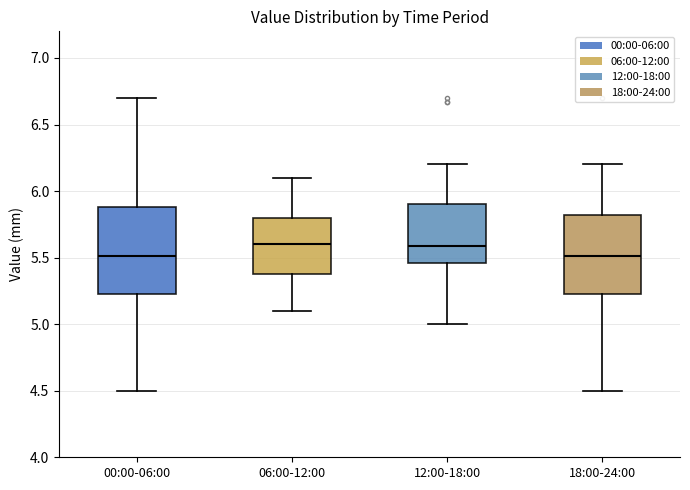

Where is the upper edge of the box for 12:00-18:00 on the y-axis? The values are not printed on the chart, so give them approximately, as read against the axis.

5.90